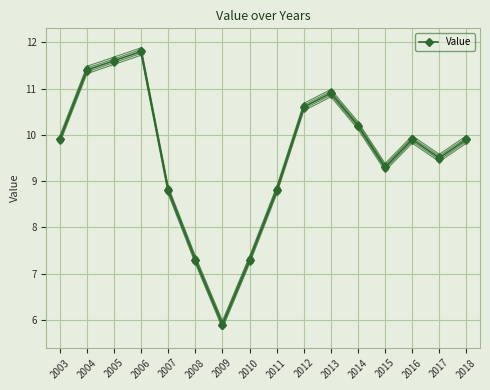

What is the approximate value at 2009?

5.9